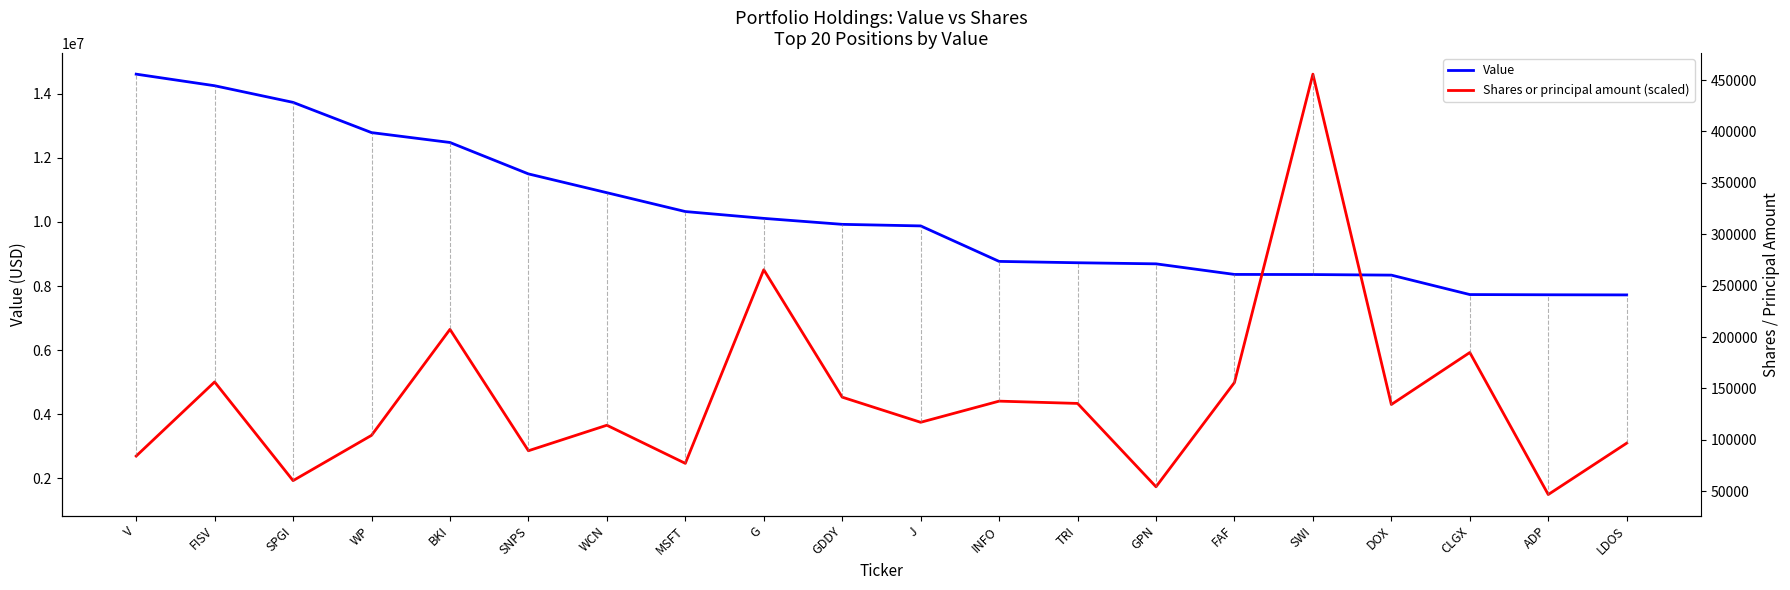

Which has a higher value, DOX or SNPS?

SNPS